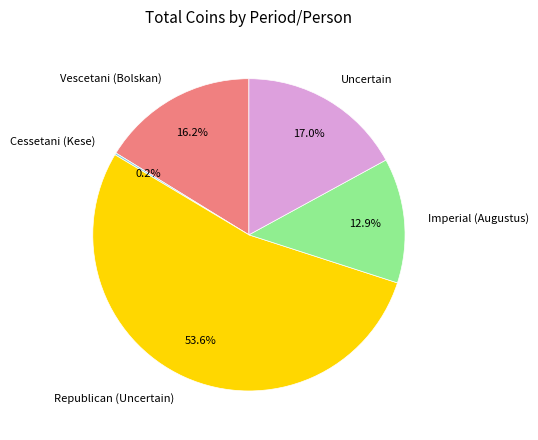

Is it true that Vescetani (Bolskan) is 16% of the pie?

True